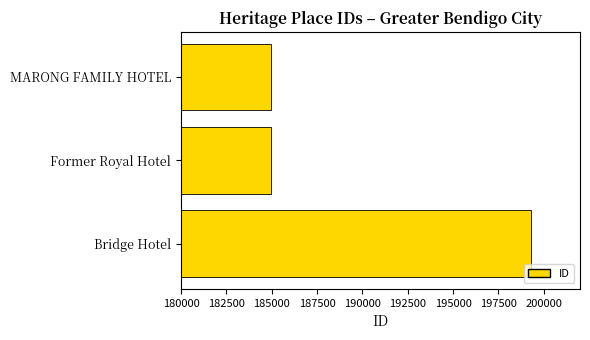

What is the average value?

189722